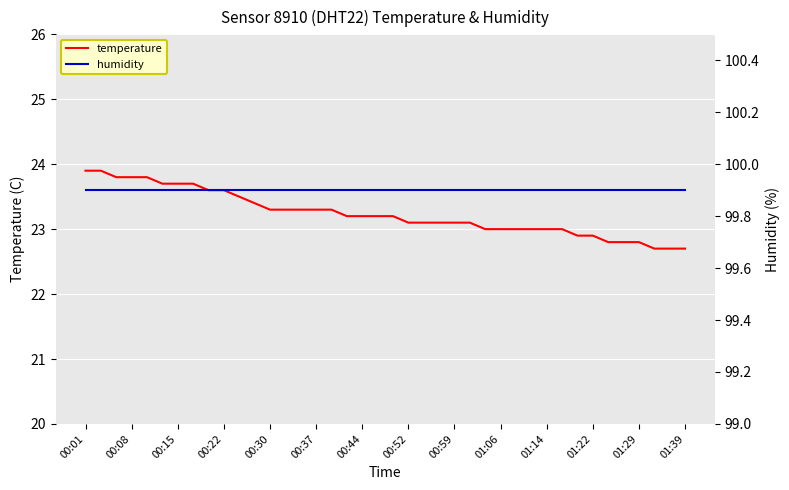

What is the maximum value for temperature?

23.9